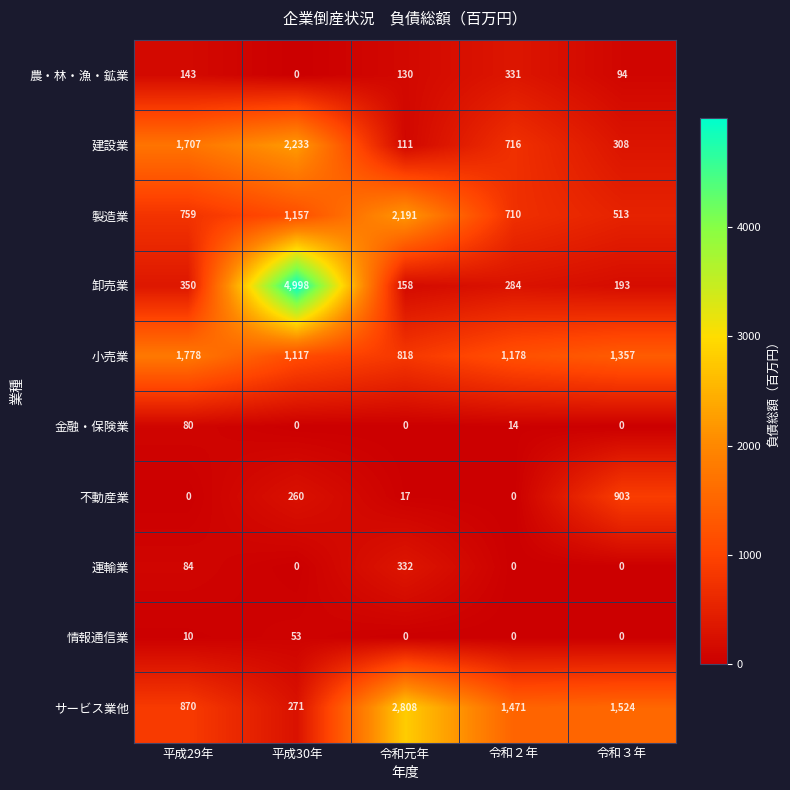

Which series has the largest total across all categories?

サービス業他